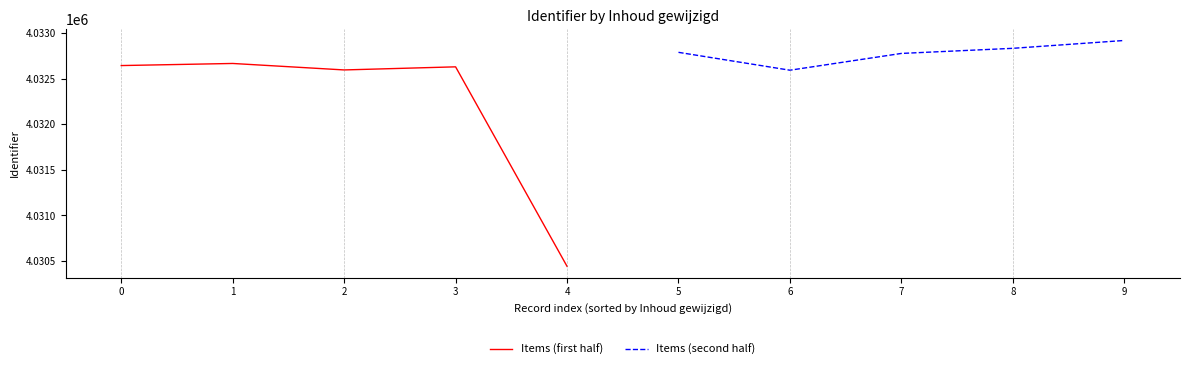

What is the lowest value of the Items (first half) series?

4030442